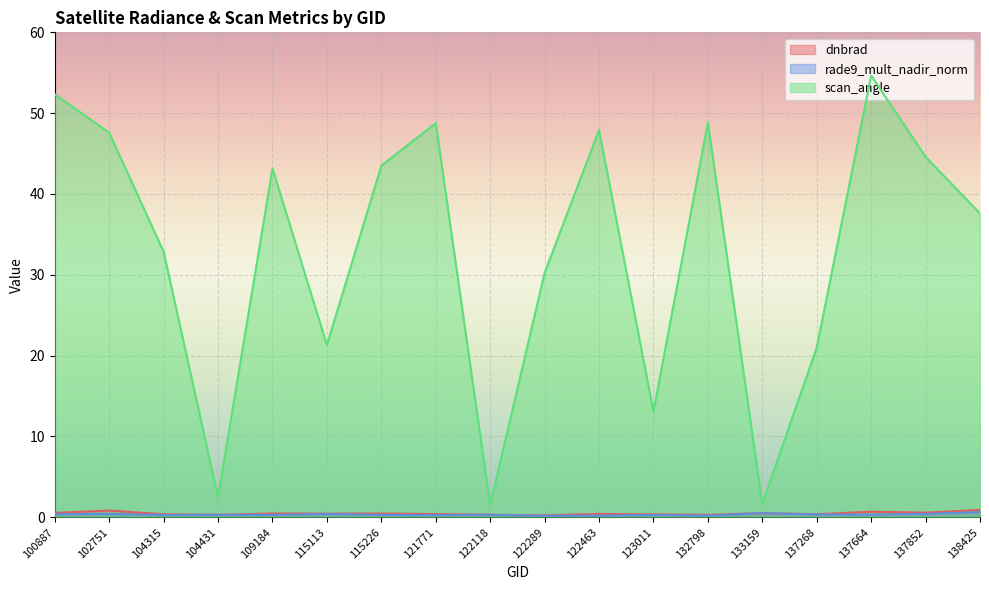

At which category does scan_angle reach its first local valley?

104431